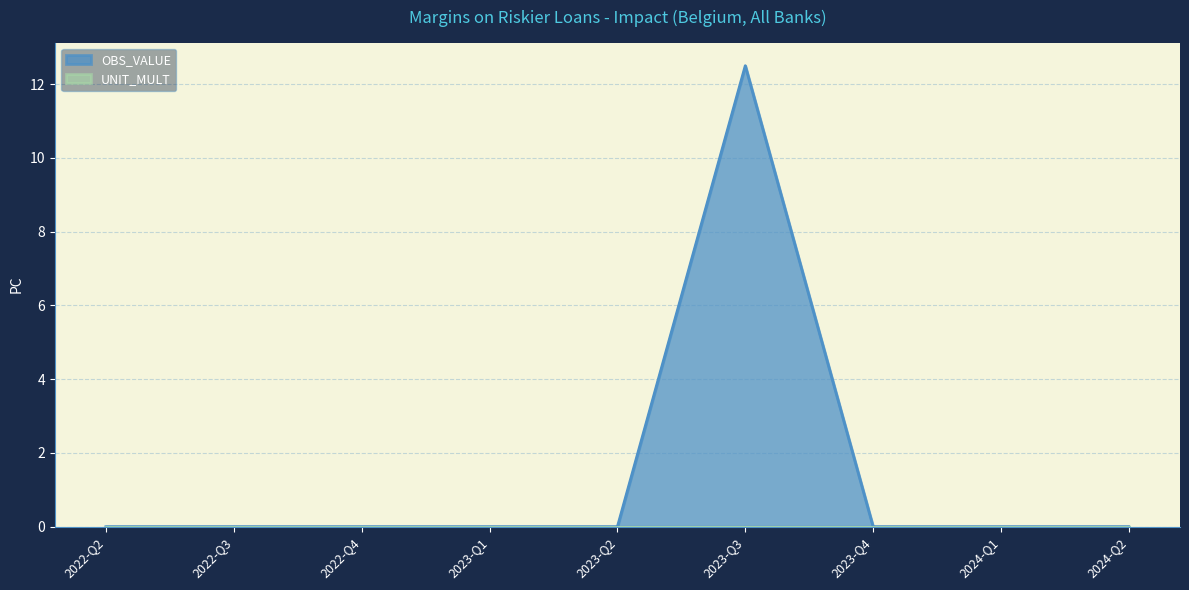

What is the average value?

1.4